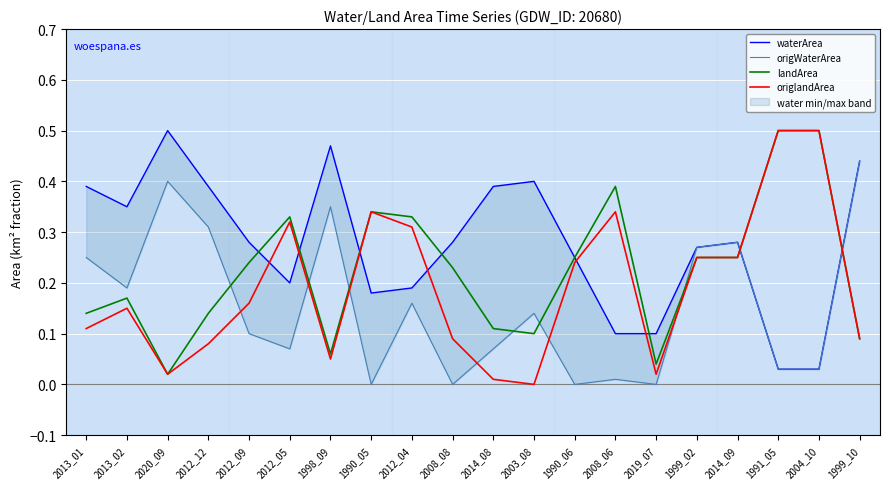

Reading left to right, extract all data points from this chart.

waterArea: 0.4	0.3	0.5	0.4	0.3	0.2	0.5	0.2	0.2	0.3	0.4	0.4	0.2	0.1	0.1	0.3	0.3	0.0	0.0	0.4
origWaterArea: 0.2	0.2	0.4	0.3	0.1	0.1	0.3	0.0	0.2	0.0	0.1	0.1	0.0	0.0	0.0	0.3	0.3	0.0	0.0	0.4
landArea: 0.1	0.2	0.0	0.1	0.2	0.3	0.1	0.3	0.3	0.2	0.1	0.1	0.2	0.4	0.0	0.2	0.2	0.5	0.5	0.1
origlandArea: 0.1	0.1	0.0	0.1	0.2	0.3	0.1	0.3	0.3	0.1	0.0	0.0	0.2	0.3	0.0	0.2	0.2	0.5	0.5	0.1